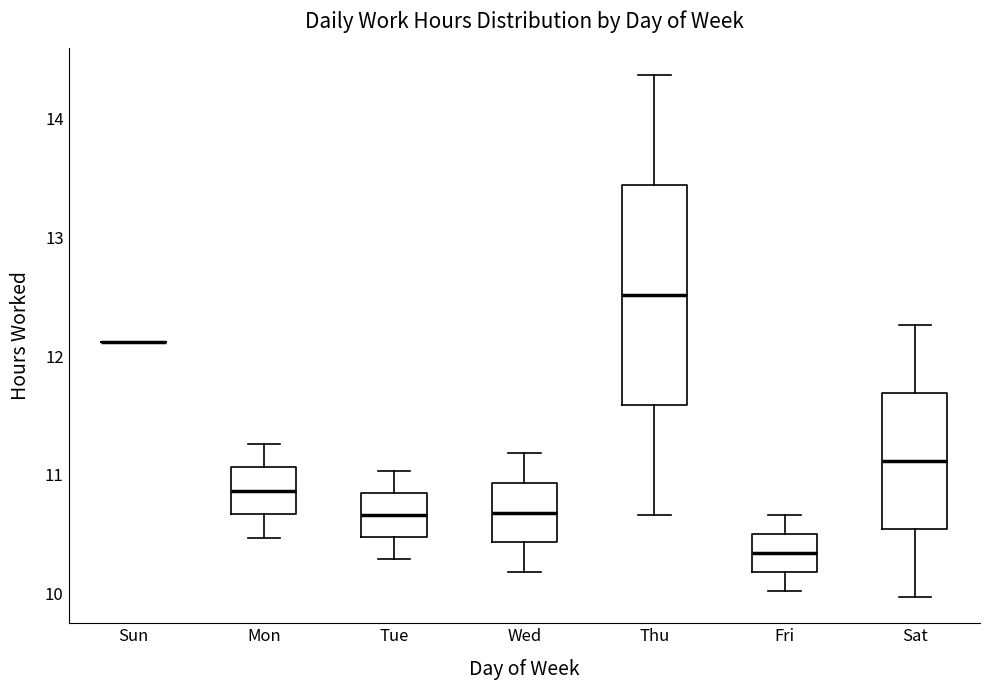

Comparing the boxes themselves (not the whiskers), which one is the tallest?

Thu